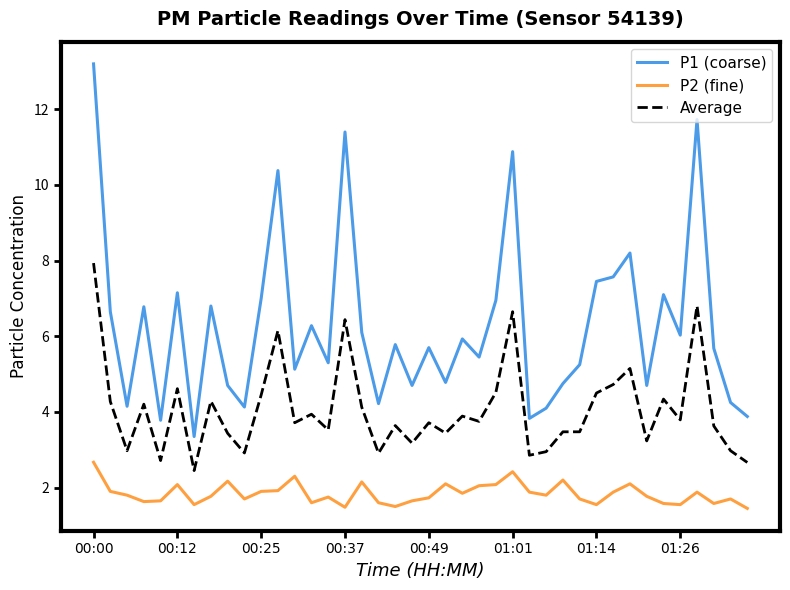

At how many categories does at least one series exceed 10?

5